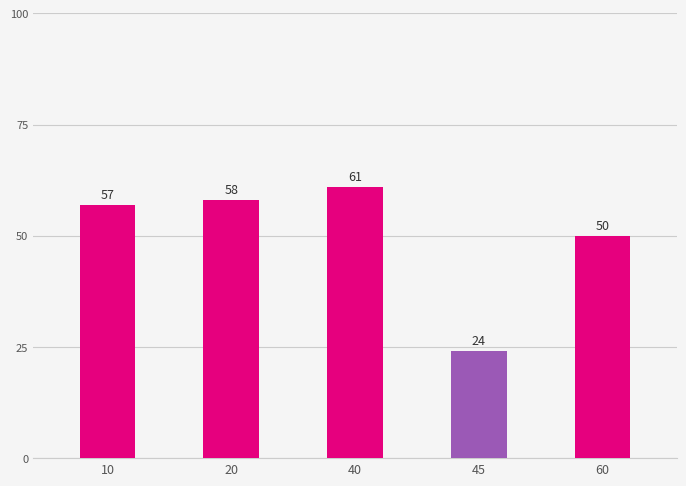

How many bars are there in total?

5